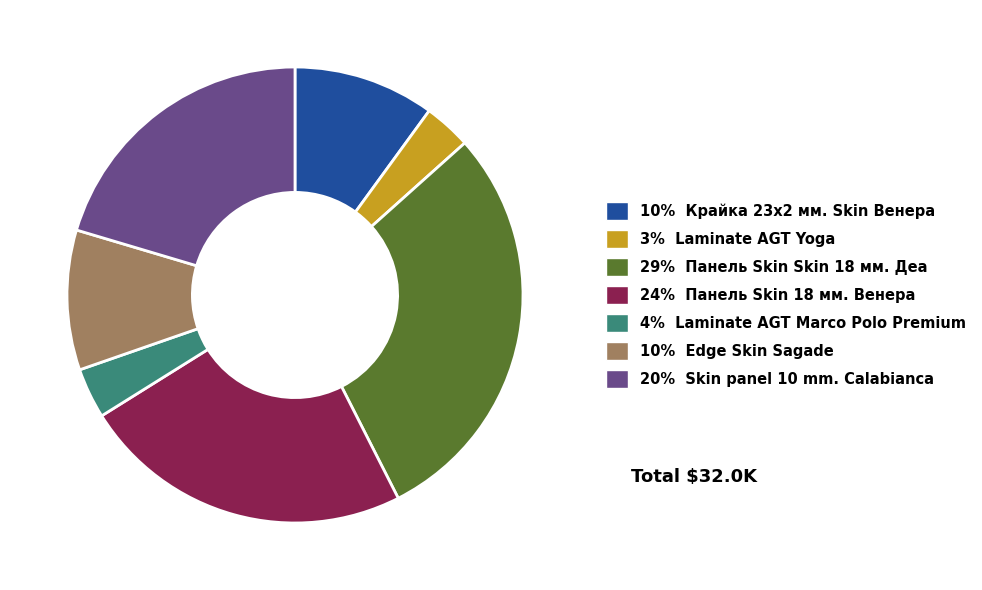

Is there any slice that represents more than half of the pie?

No